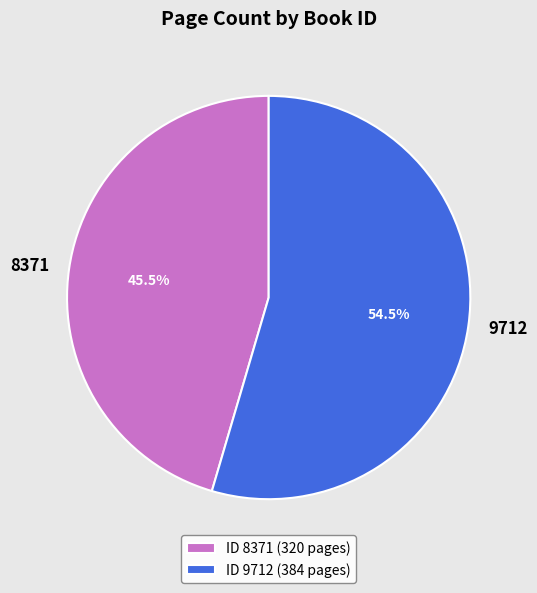

Is there any slice that represents more than half of the pie?

Yes